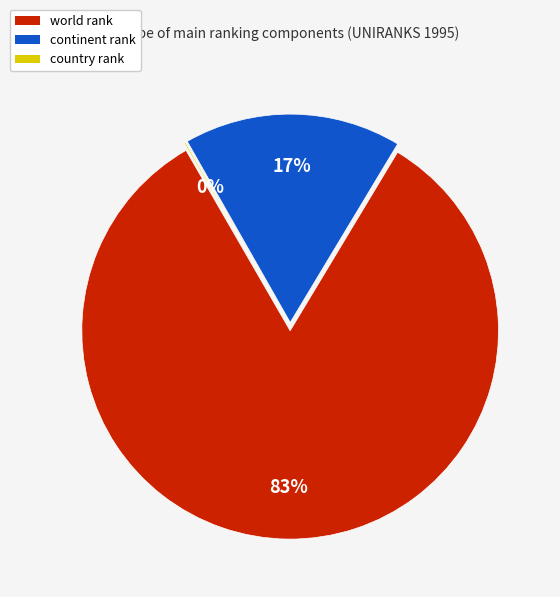

Which category has the biggest portion of the pie?

world rank